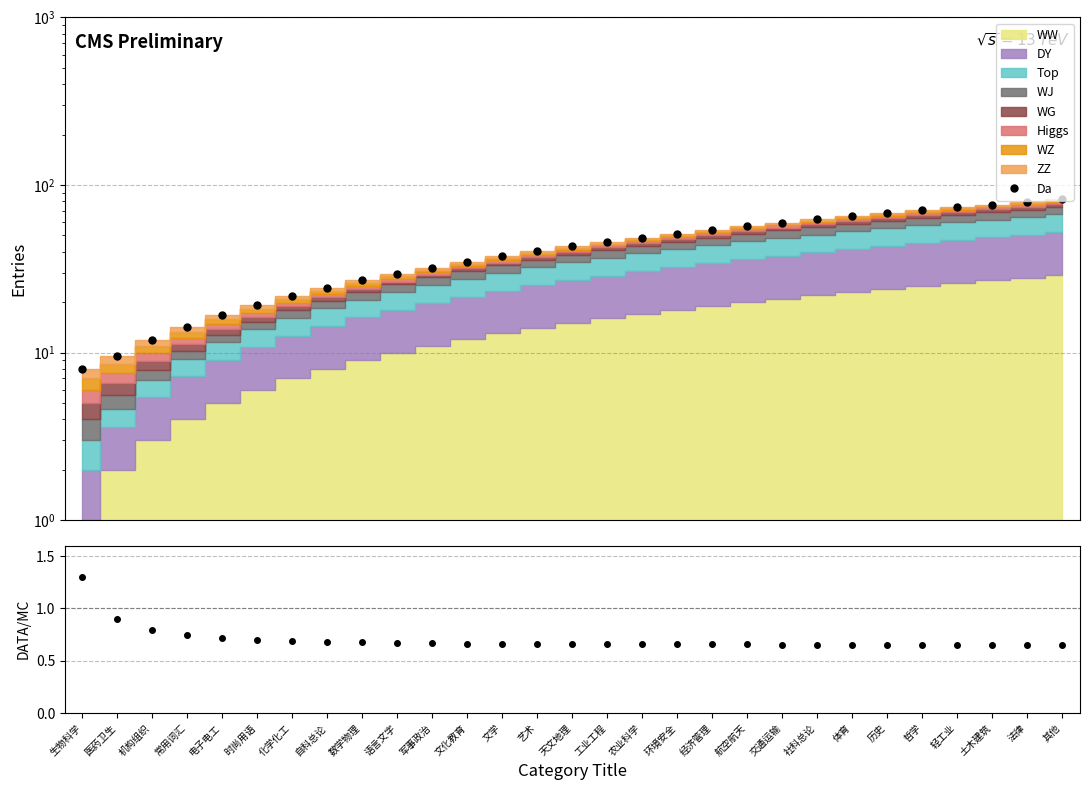

List the labels in order of value, smallest first.

其他, 哲学, 轻工业, 土木建筑, 法律, 历史, 体育, 社科总论, 交通运输, 航空航天, 经济管理, 环境安全, 农业科学, 工业工程, 天文地理, 艺术, 文学, 文化教育, 军事政治, 语言文字, 数学物理, 自科总论, 化学化工, 时尚用语, 电子电工, 常用词汇, 机构组织, 医药卫生, 生物科学